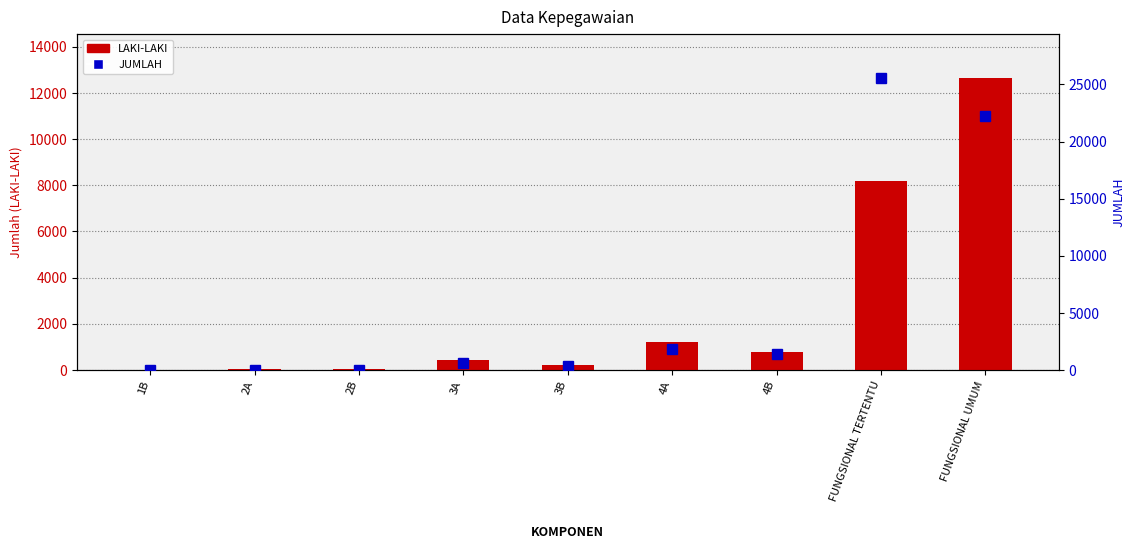

The value of JUMLAH at FUNGSIONAL UMUM is 13798. True or false?

False